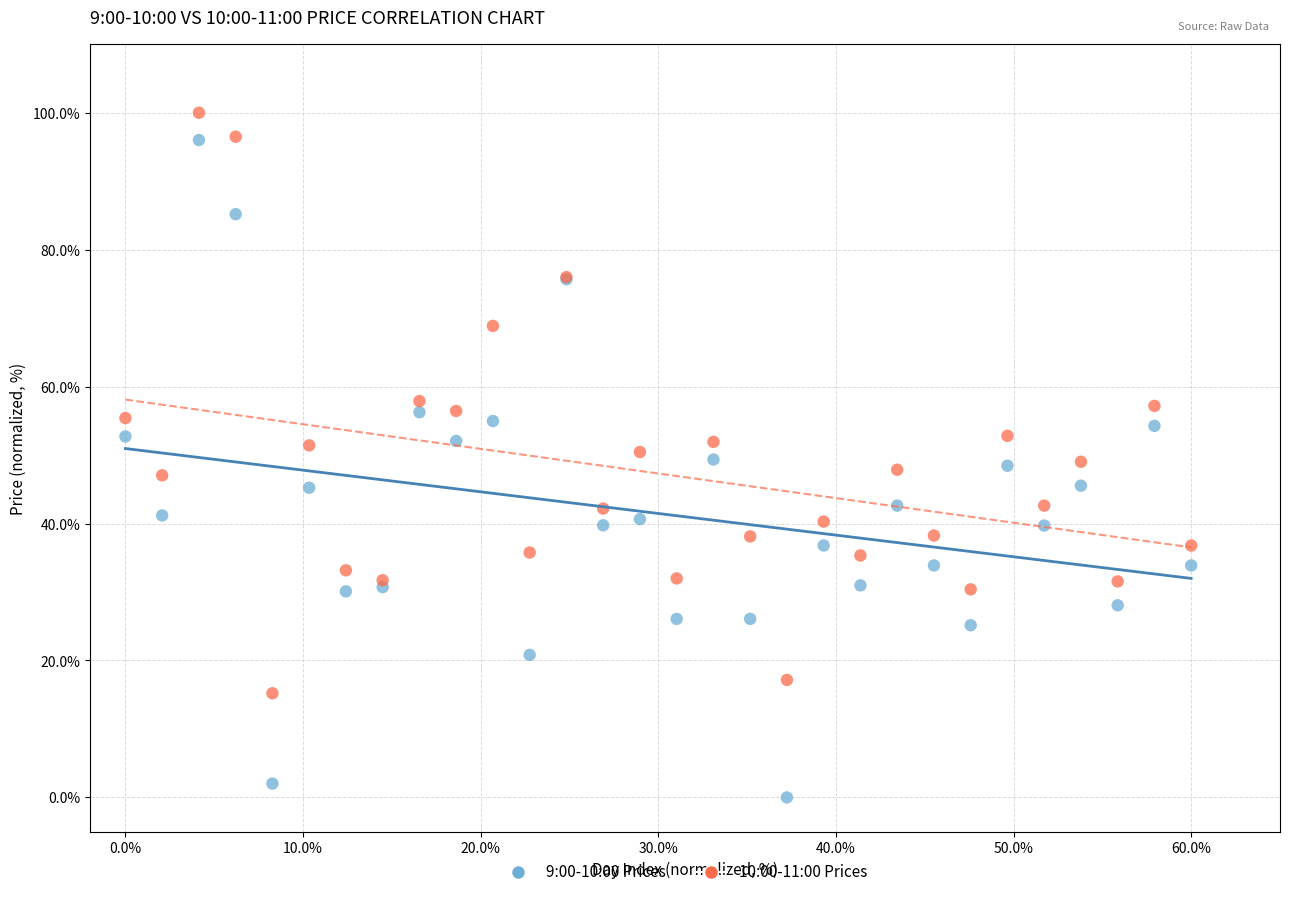

Which series contains the highest Y value?

10:00-11:00 Prices